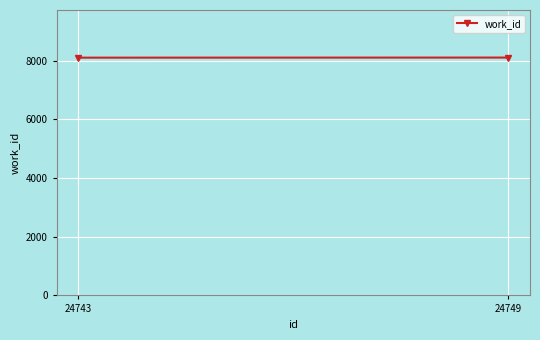

The value at 24749 is 8108. True or false?

True